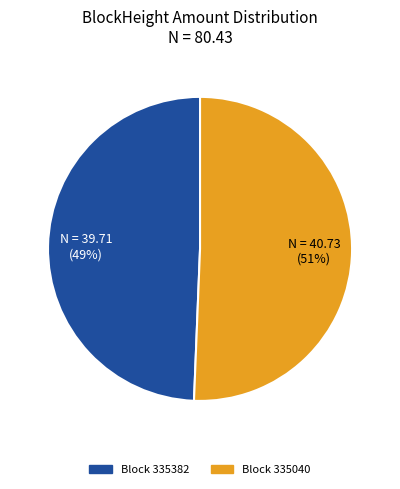

To the nearest percent, what is the average slice percentage?

50%